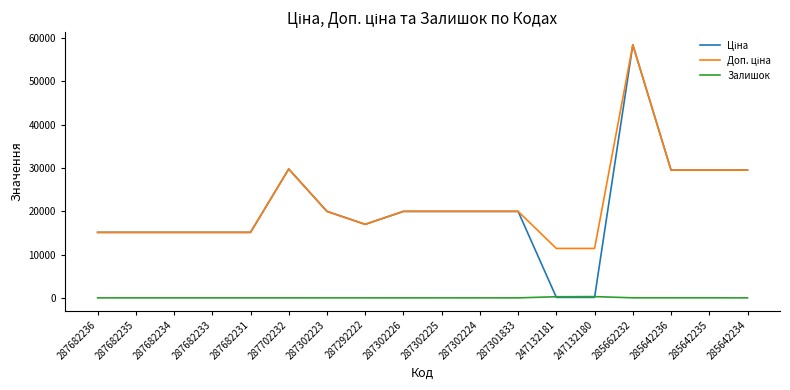

Does the chart display data point markers on the line(s)?

No